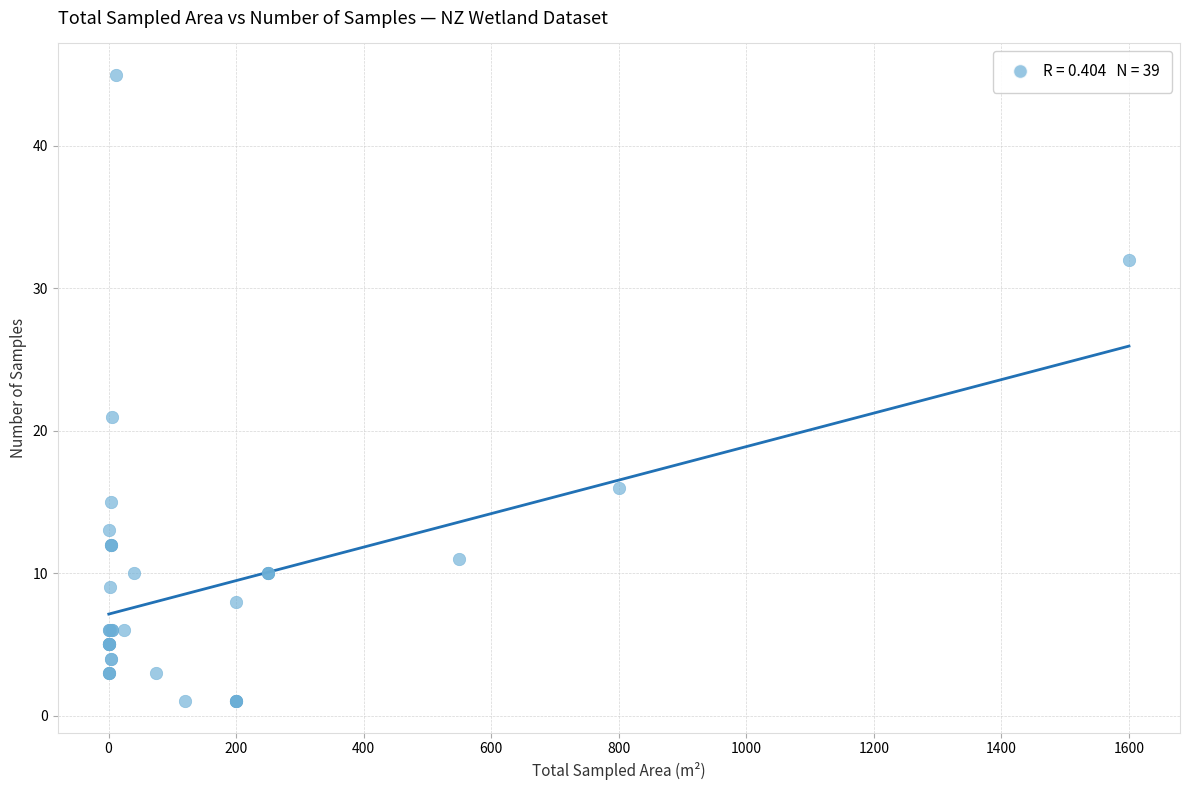

What Y value in the scatter plot is closest to 23?

21